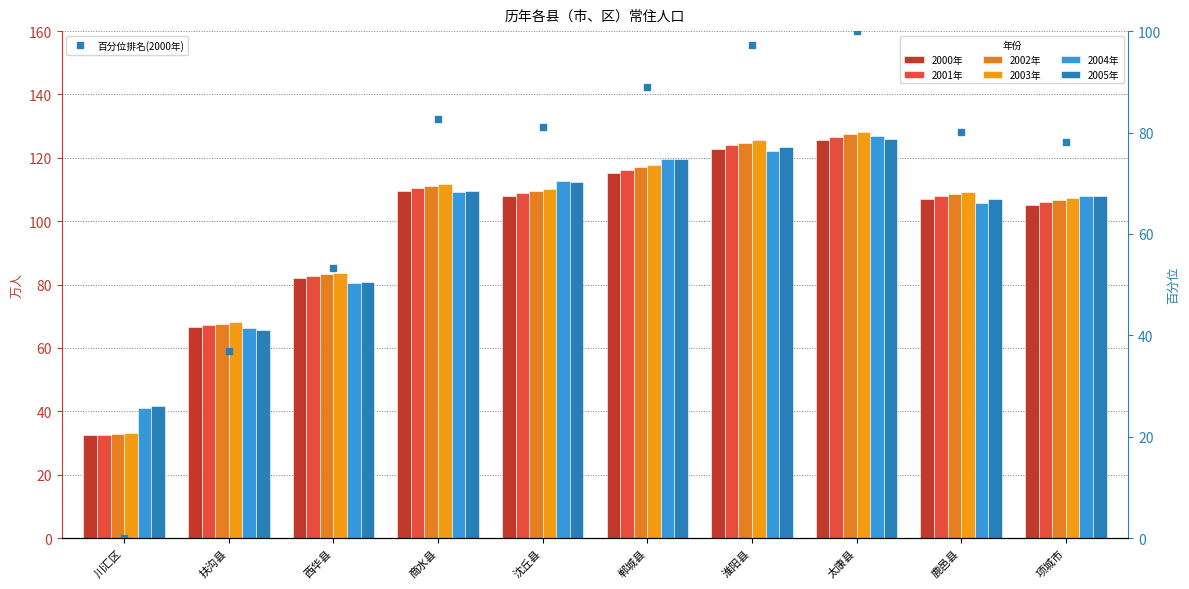

At which category is the sum across all series the highest?

太康县